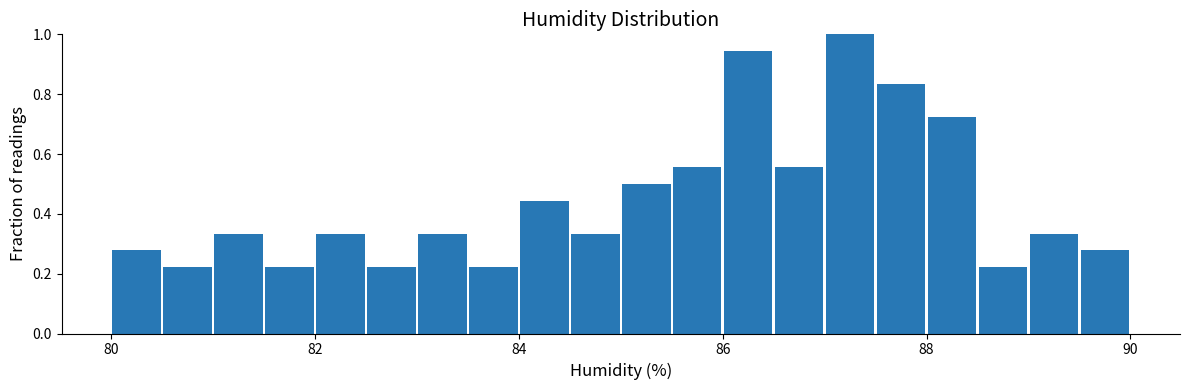

Read against the x-axis, roughly where is the centre of the tallest bar?

87.2